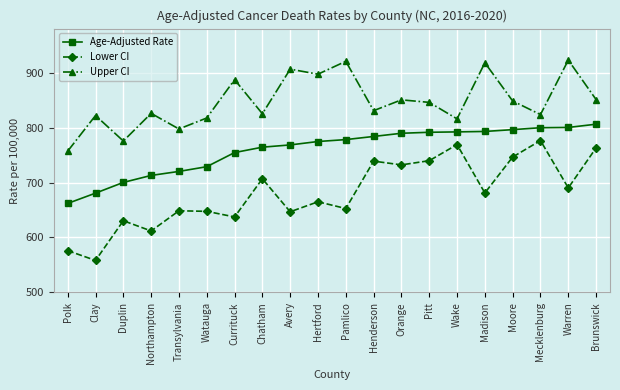

How many values in the Upper CI series are below 845?

10